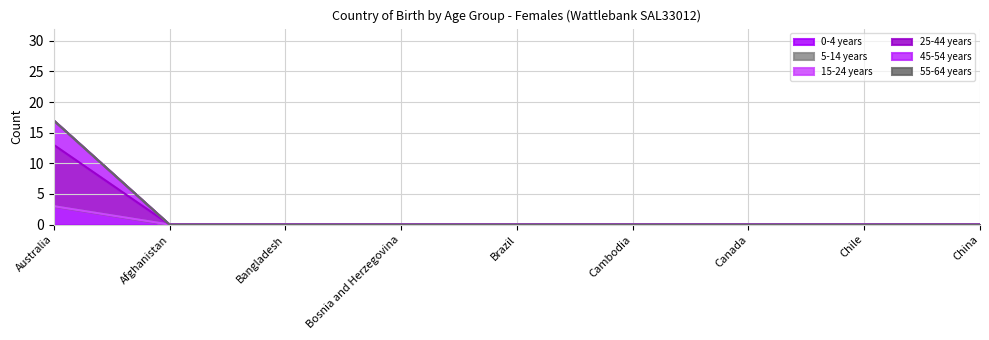

True or false: 0-4 years has more than 0 points higher than both neighbors.

False